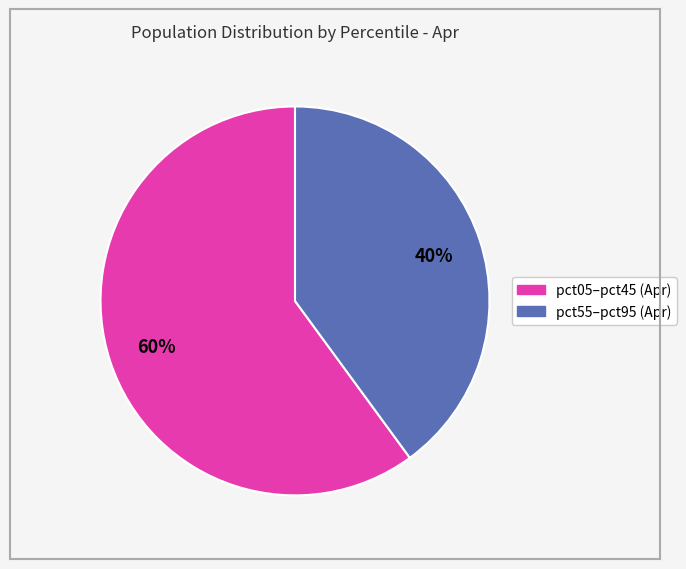

Does any single category account for the majority?

Yes